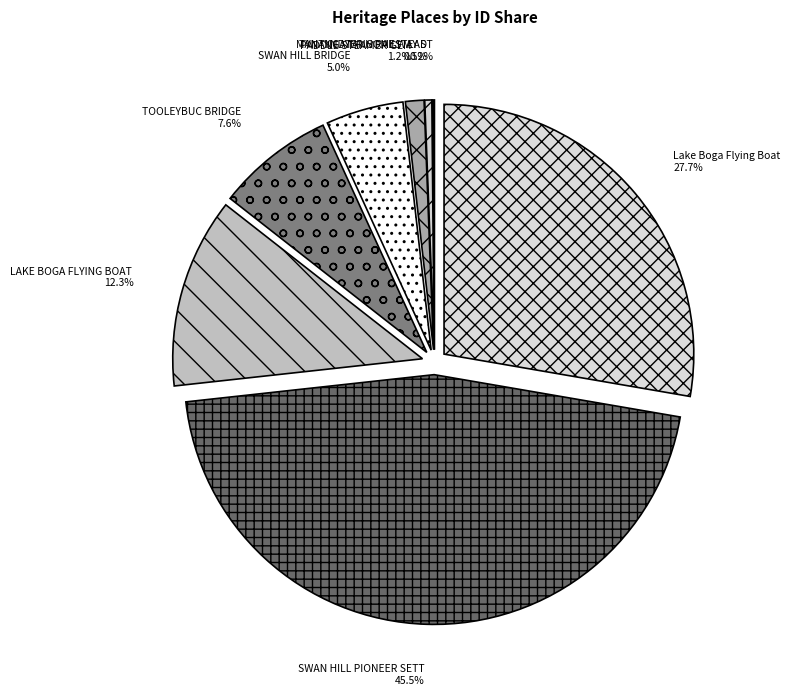

Which category has the smallest portion of the pie?

MANANGATANG RAILWAY STATION